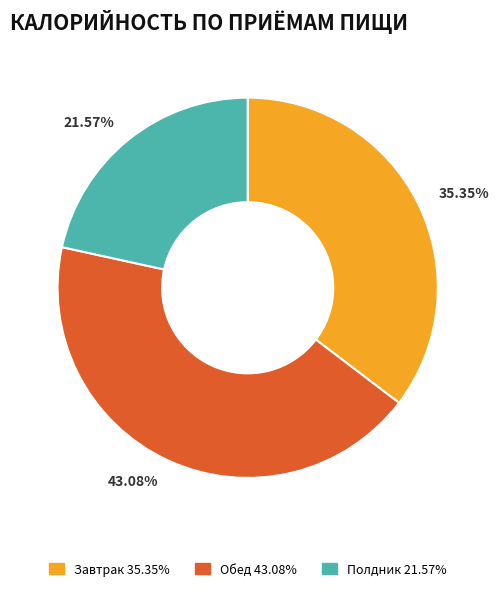

Between 43.08% and 21.57%, which is larger?

43.08%